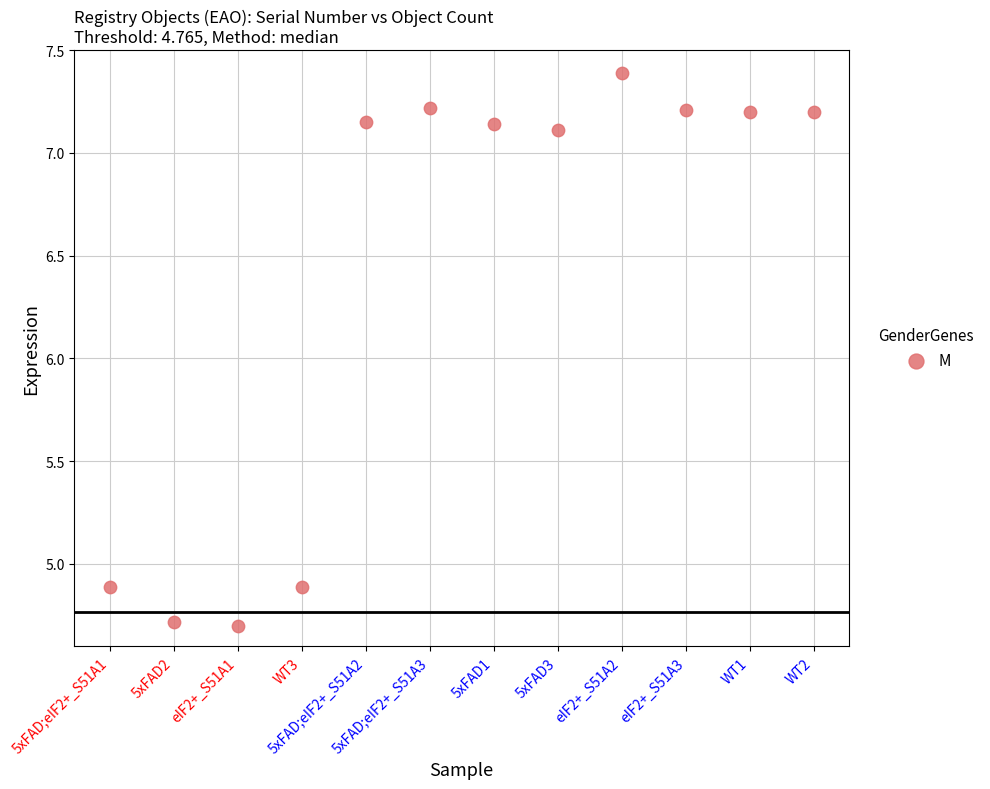

What is the average Y value?

6.4